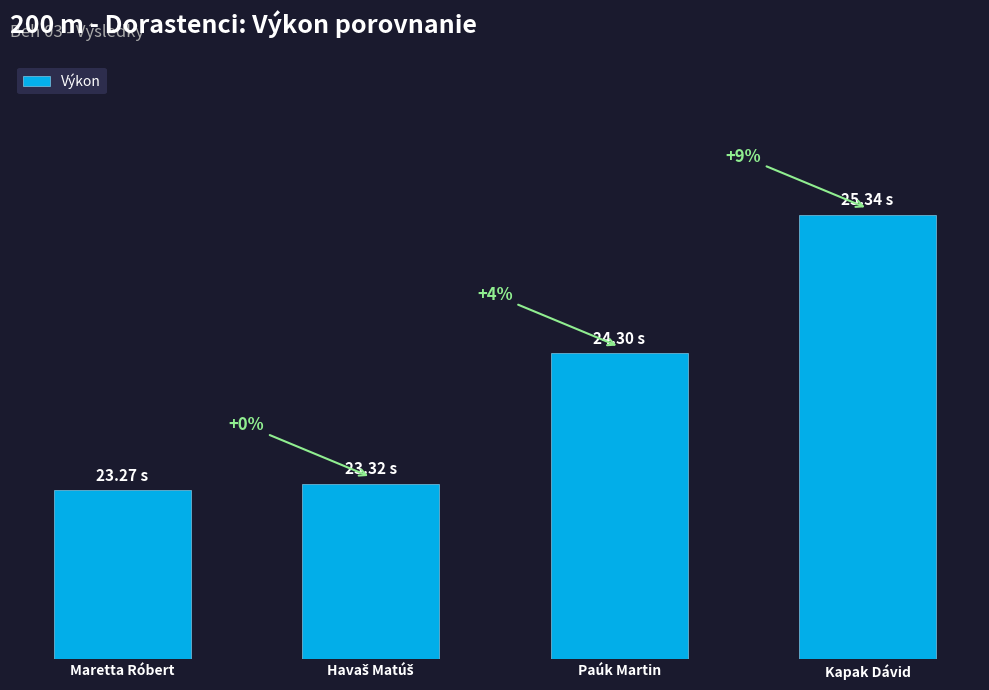

Reading right to left, what are all the values shown in this chart?

25.3	24.3	23.3	23.3